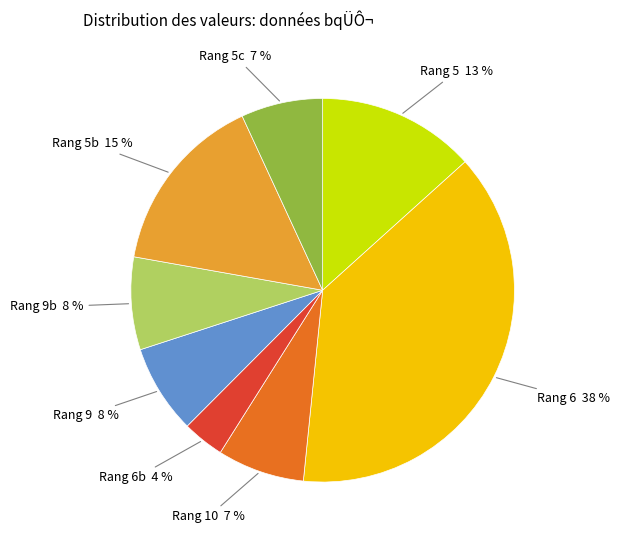

Does any single category account for the majority?

No